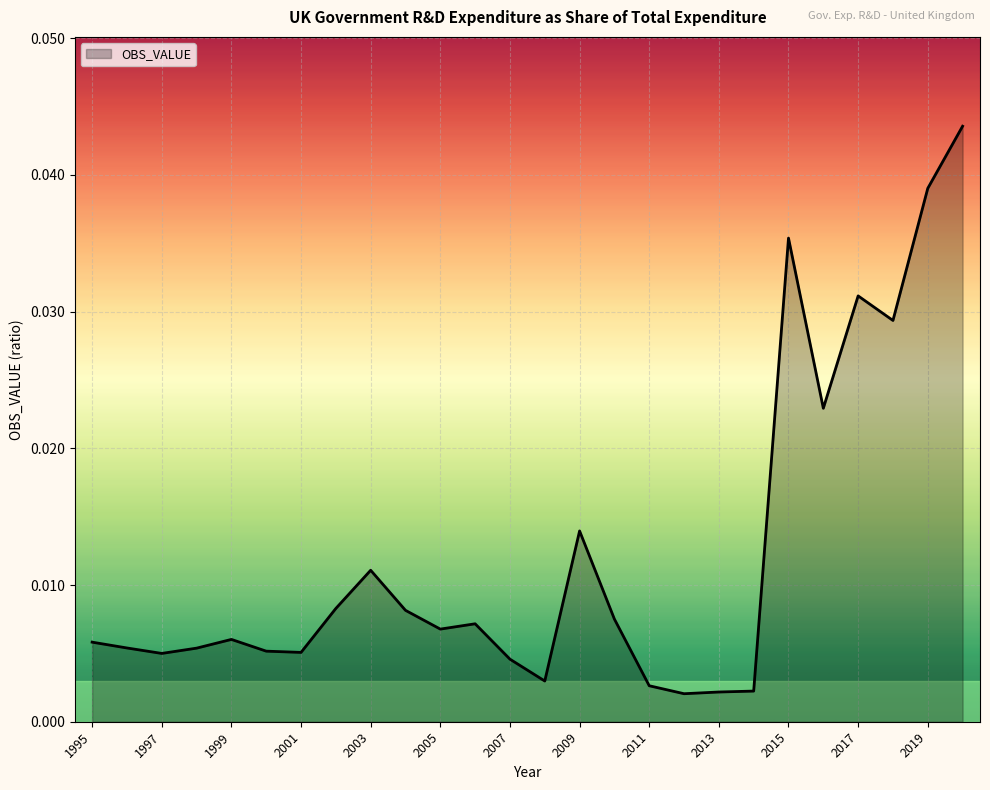

Does the chart display data point markers on the line(s)?

No